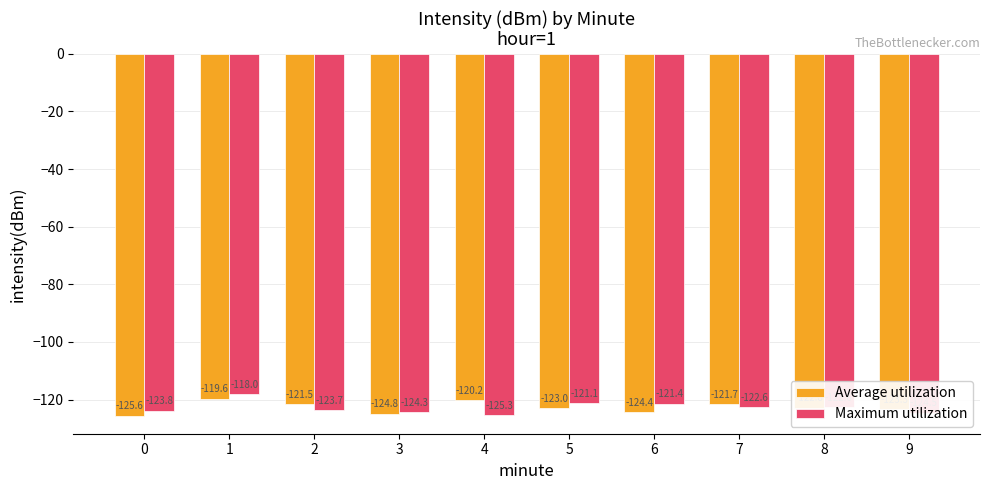

How many values in the Maximum utilization series exceed -122?

3